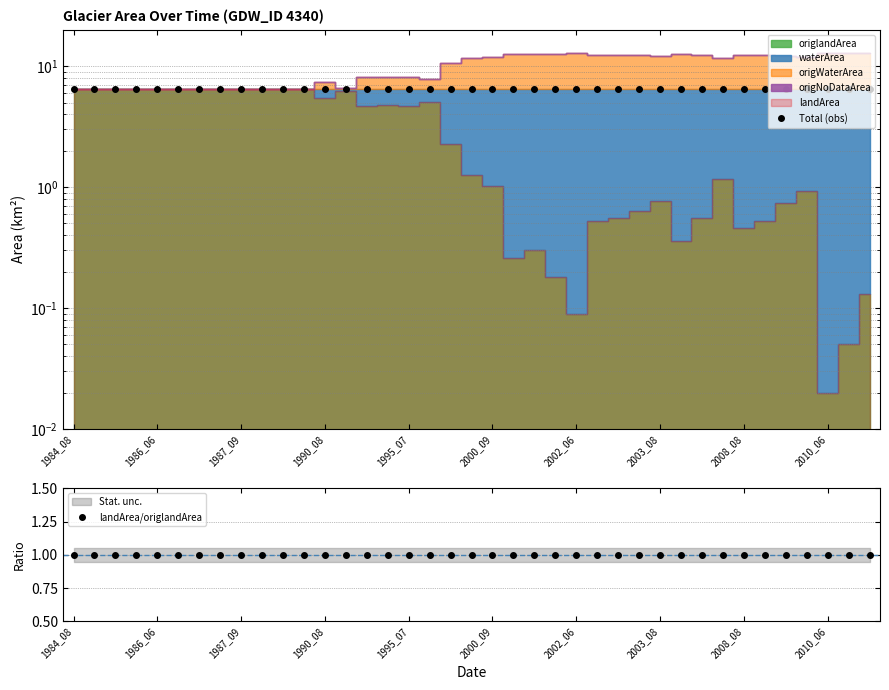

What is the minimum value for landArea/origlandArea?

1.0